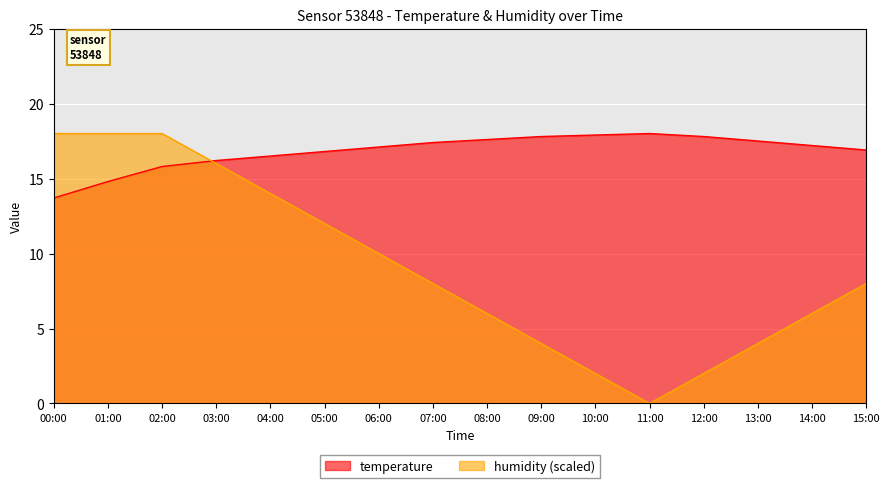

Is the value of humidity at 04:00 greater than the value of temperature at 13:00?

No